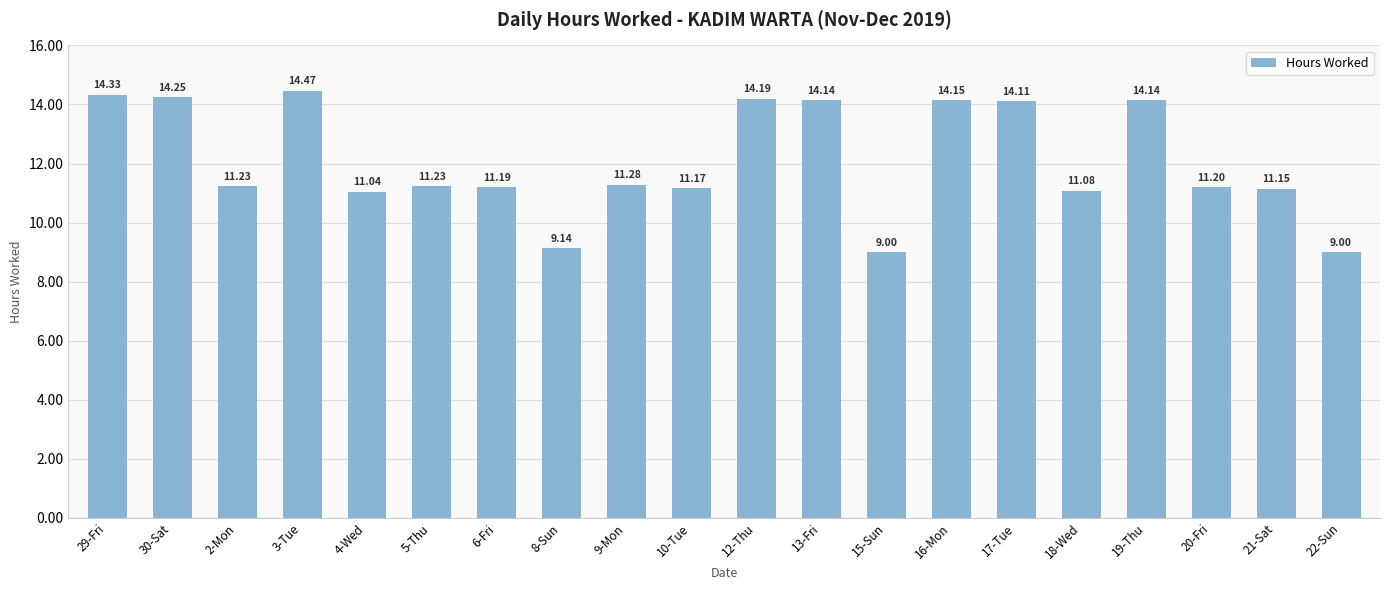

What is the label of the 13th bar from the left?

15-Sun